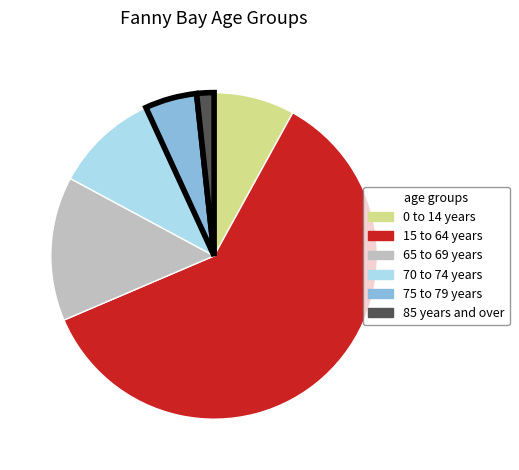

What is the ratio of the value at 15 to 64 years to the value at 65 to 69 years?

4.2